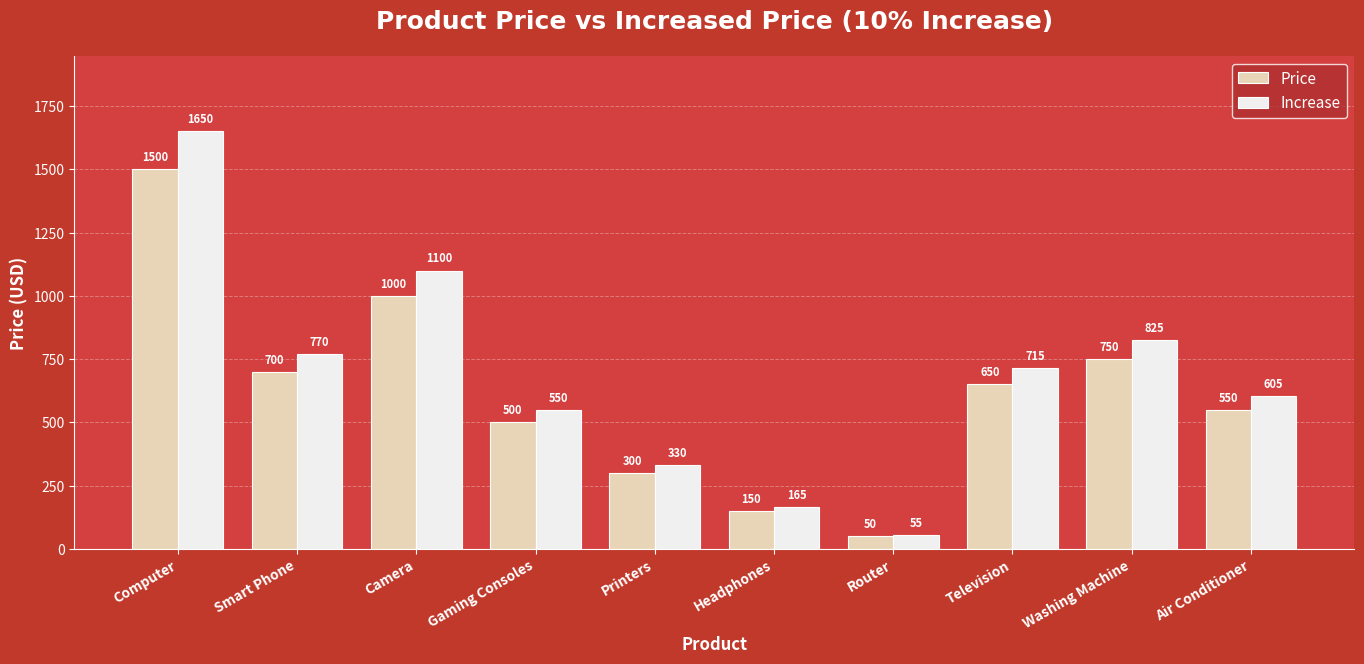

How many bars are there in total?

20